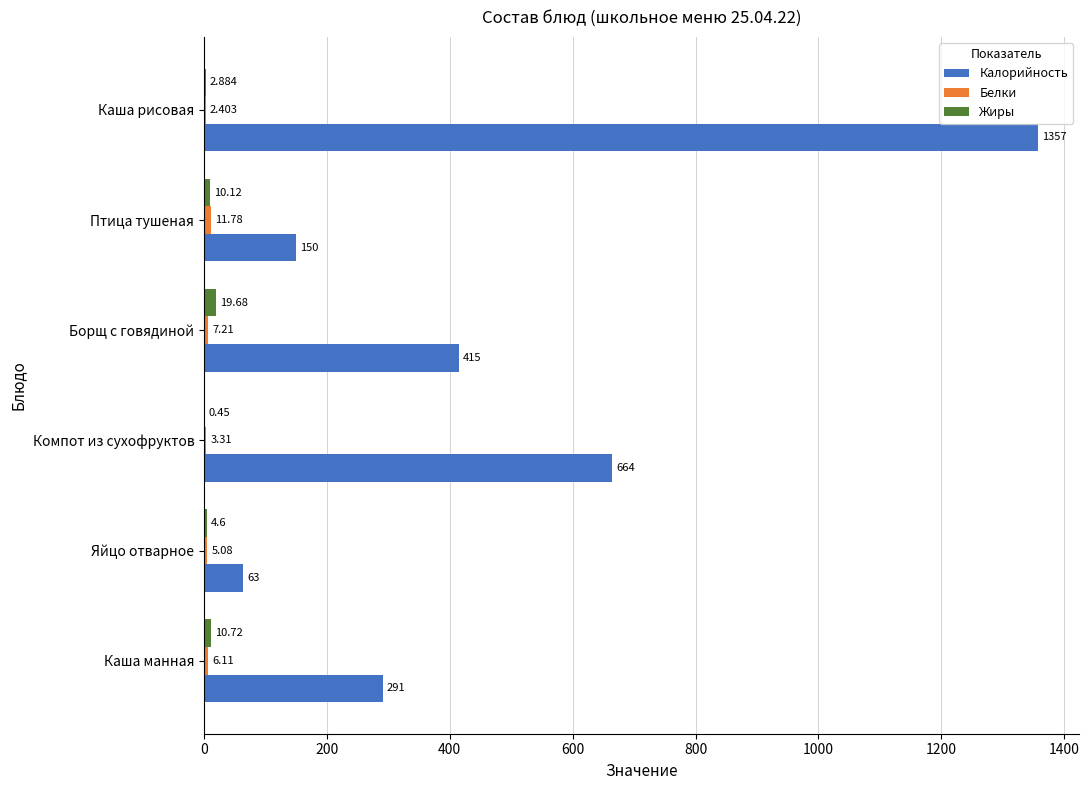

Is the value of Калорийность at Яйцо отварное greater than the value of Жиры at Птица тушеная?

Yes